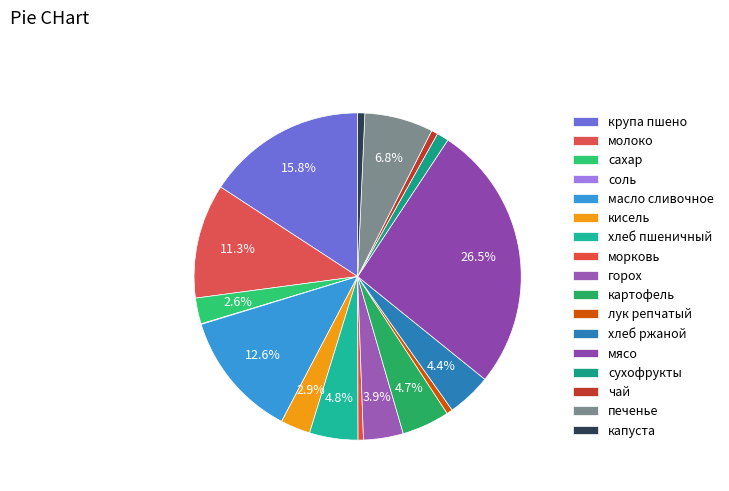

To the nearest percent, what is the average slice percentage?

6%